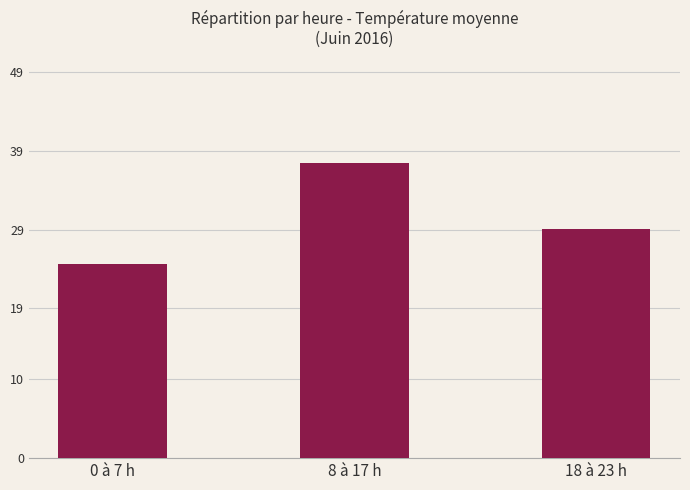

What position from the right is 18 à 23 h?

1